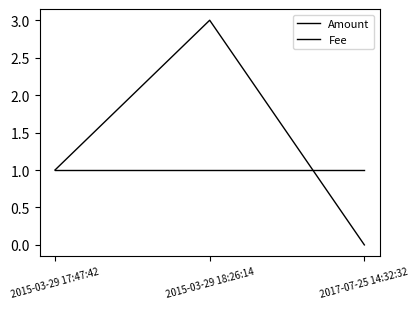

What is the value of the Fee point at the 3rd from the left?

1